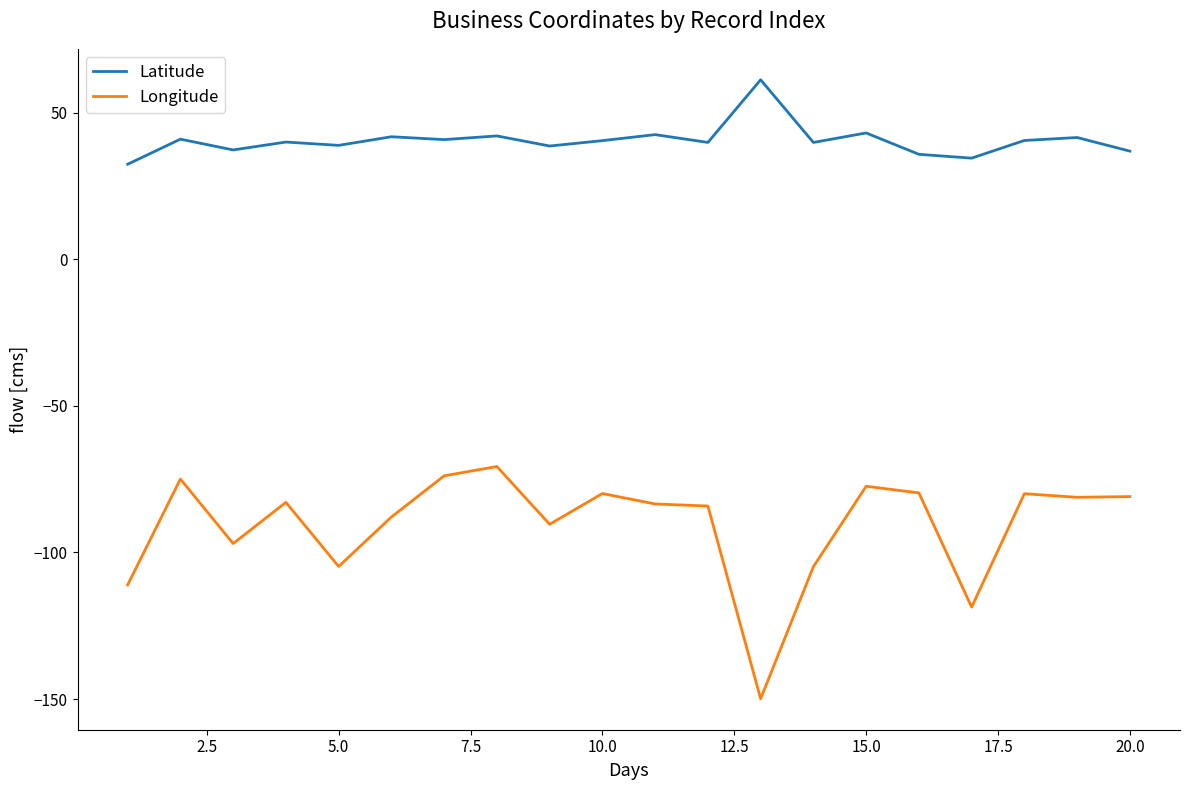

What is the difference between the maximum and minimum values in the Longitude series?

79.2